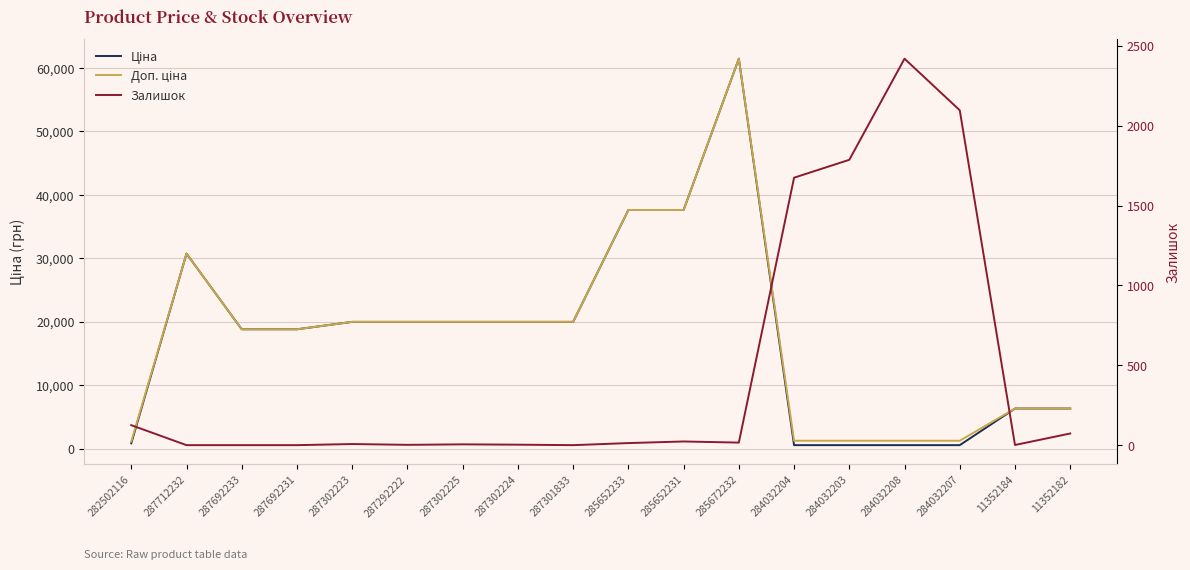

What is the highest value of the Доп. ціна series?

61434.3